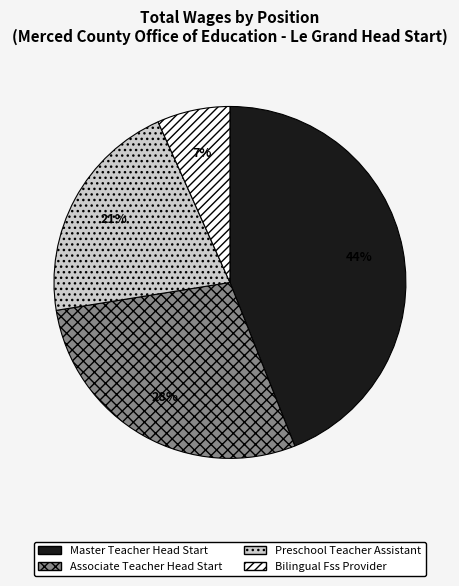

The Associate Teacher Head Start slice represents 28% of the pie. True or false?

True